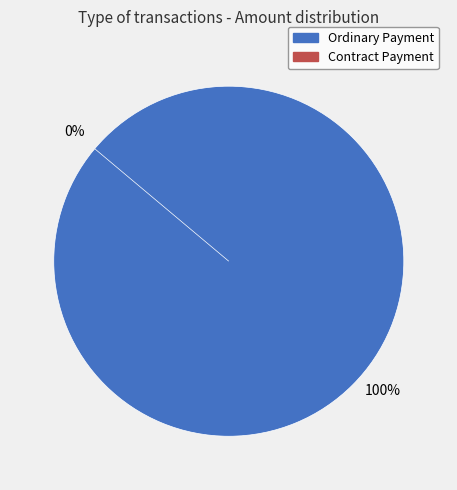

What percentage do Ordinary Payment and Contract Payment together represent?

100.0%